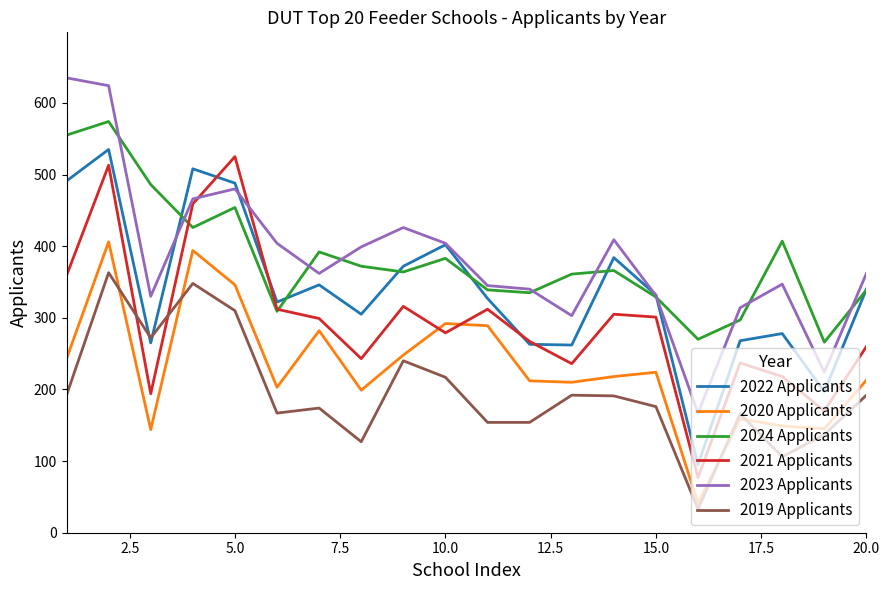

True or false: 2023 Applicants and 2019 Applicants intersect in this chart.

False